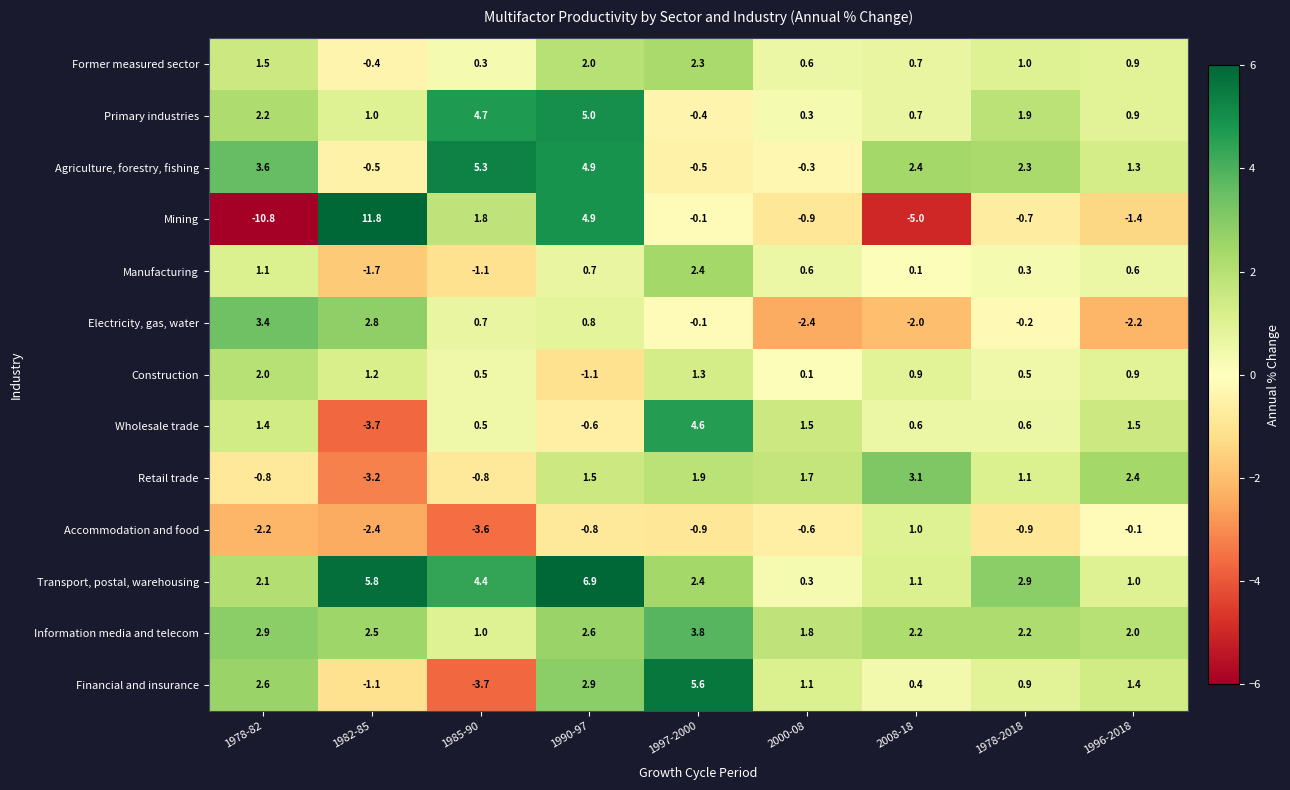

Is it true that Primary industries equals 1.9 at 1978-2018?

True